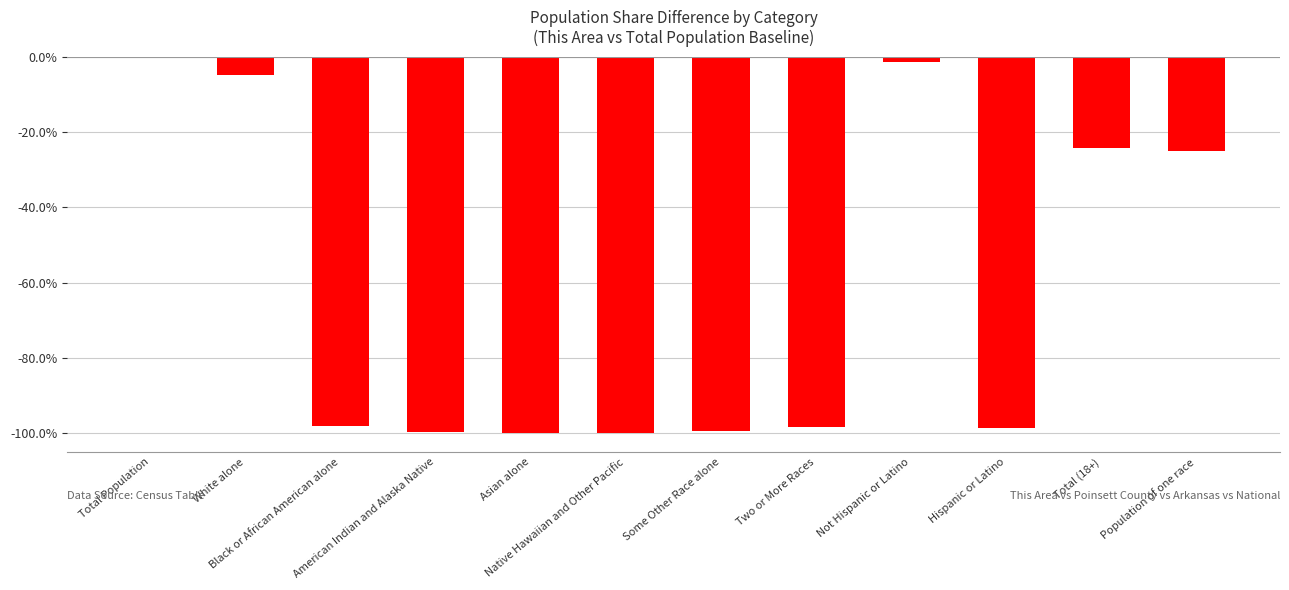

The value at Population of one race is -25.1. True or false?

True